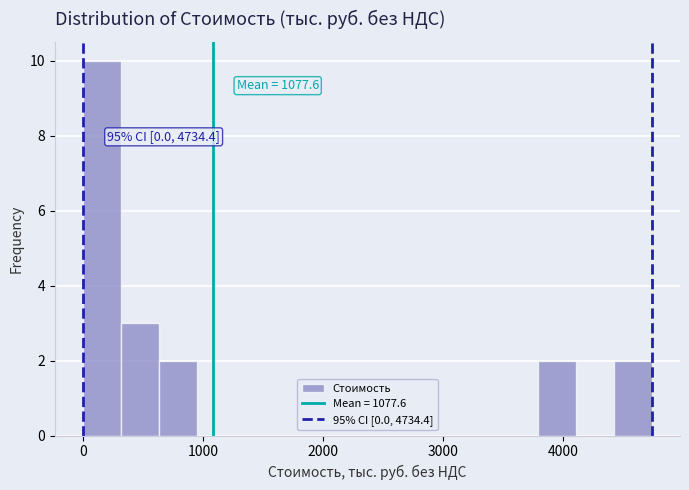

Read against the x-axis, roughly where is the centre of the tallest bar?

200